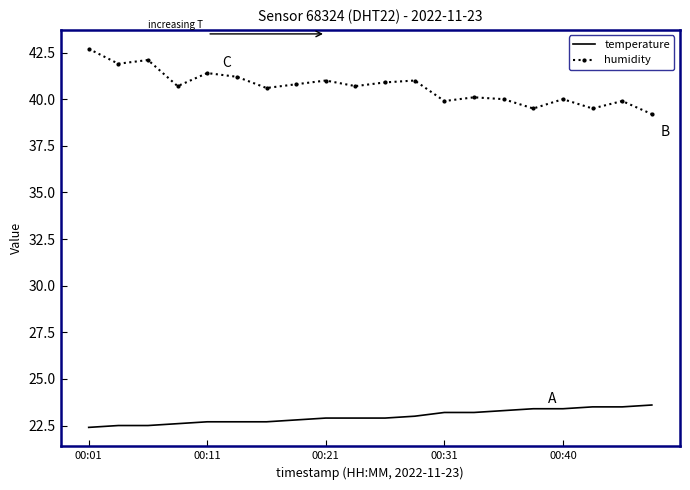

Rank the series by their average value, from lowest to highest.

temperature, humidity